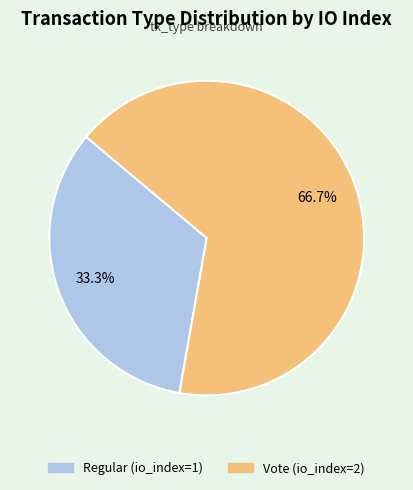

What percentage is the Vote slice, to the nearest percent?

67%